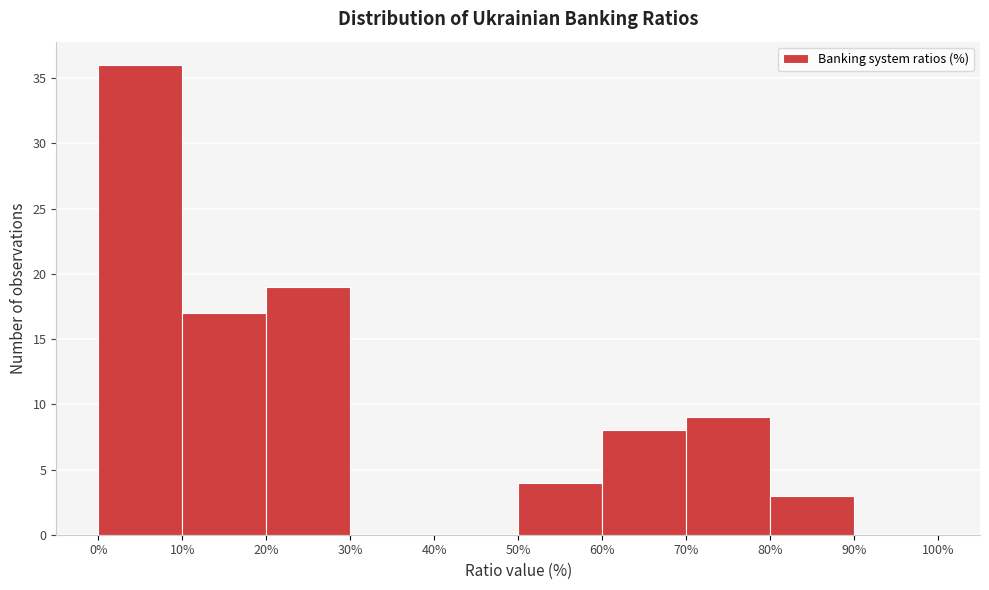

Reading left to right, list every bar in this chart as the range it spans on the x-axis followed by its height. The values are not printed on the chart, so give them approximately, as read against the axis.

0% to 10%: 36
10% to 20%: 17
20% to 30%: 19
30% to 40%: 0
40% to 50%: 0
50% to 60%: 4
60% to 70%: 8
70% to 80%: 9
80% to 90%: 3
90% to 100%: 0